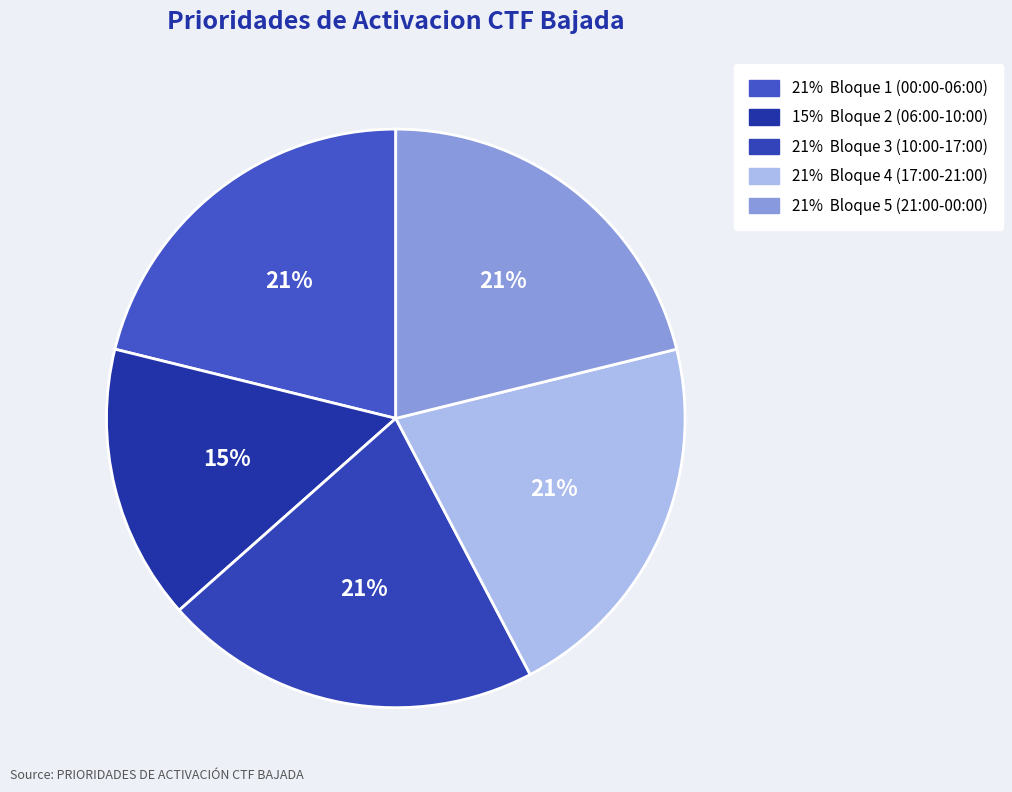

How many slices are in this pie chart?

5